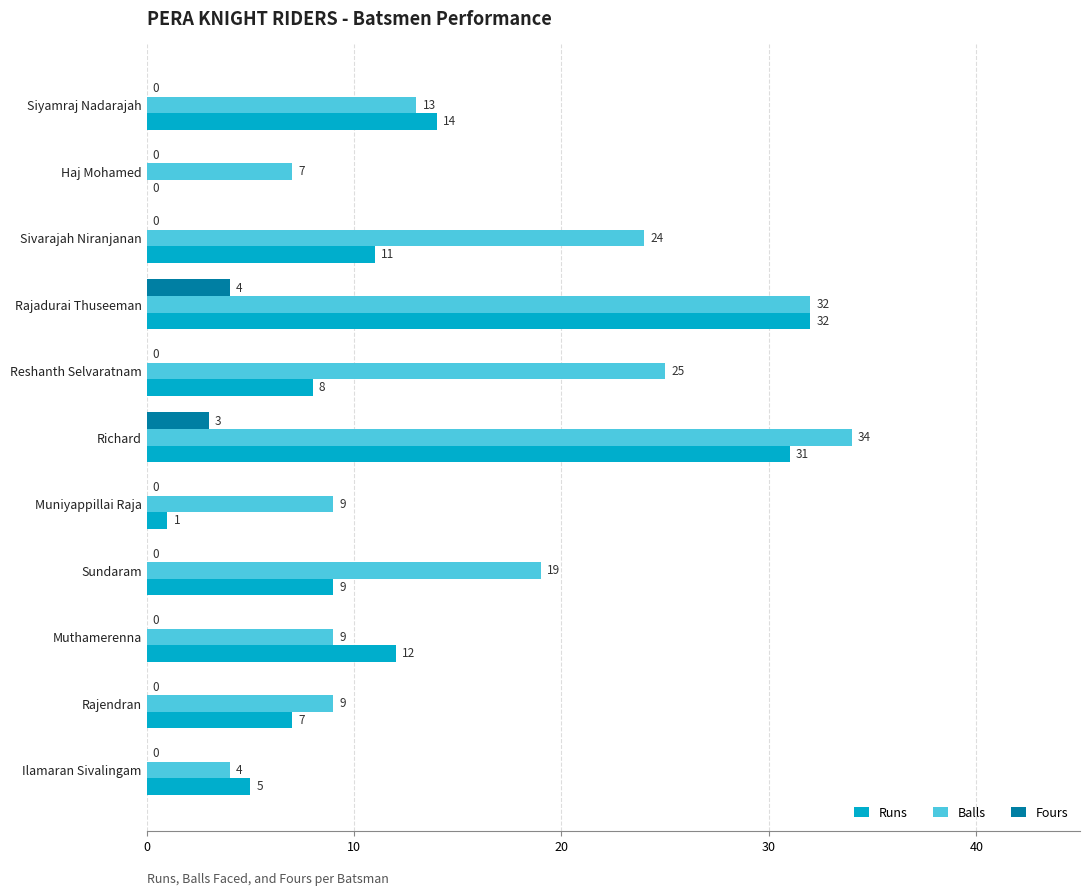

What is the total value across all series at Muthamerenna?

21